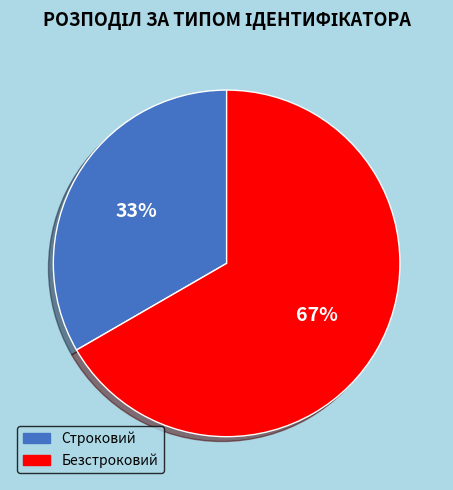

To the nearest percent, what is the combined percentage of Безстроковий and Строковий?

100%